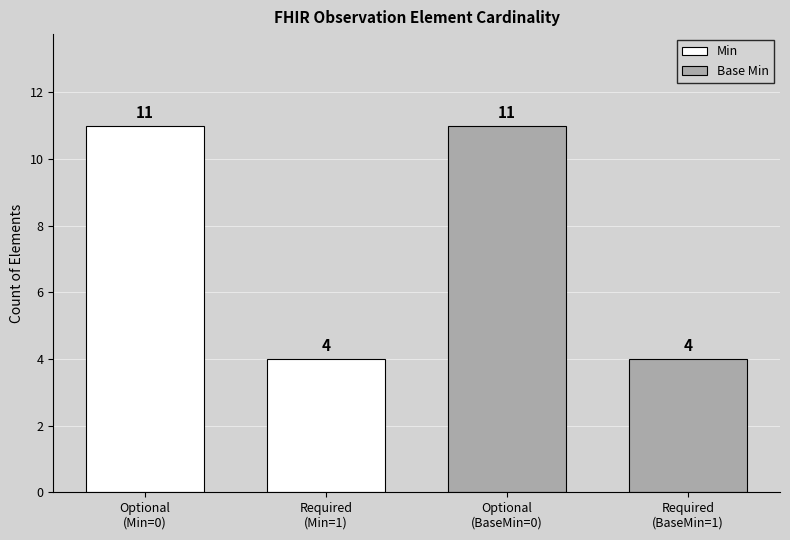

What is the minimum value shown in the chart?

4